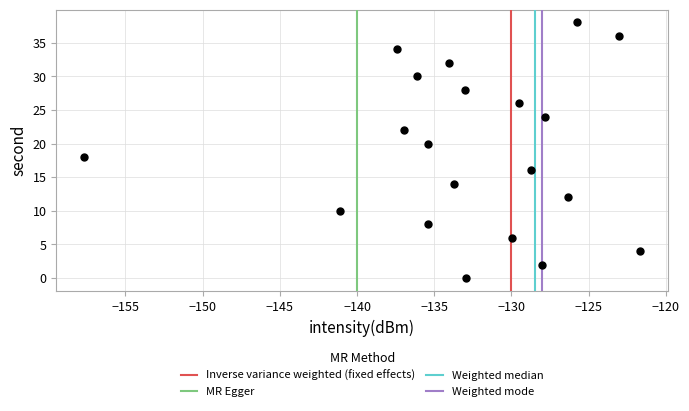

What is the range of Y values (max minus min)?

38